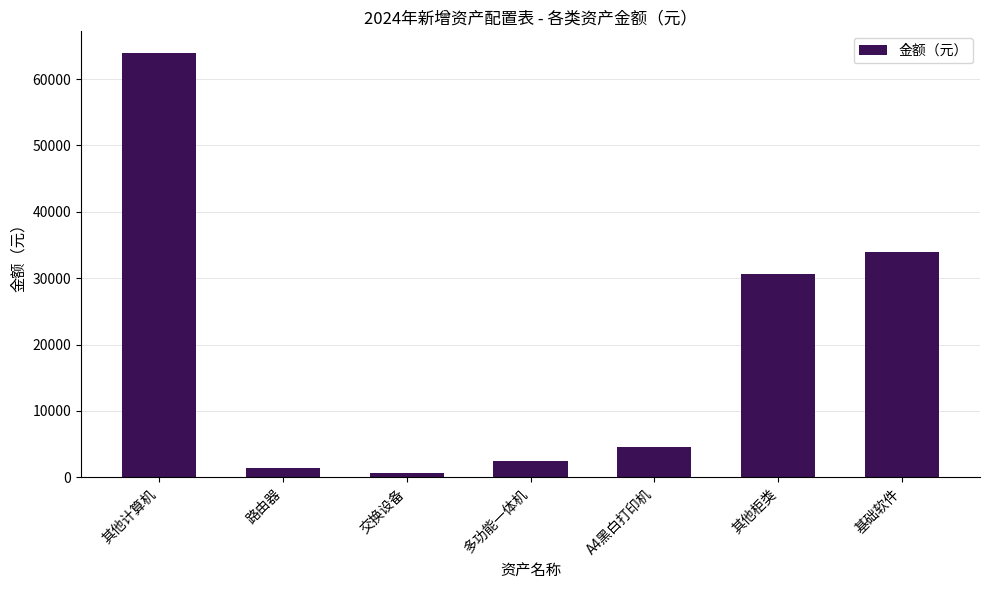

What is the change in value from 其他计算机 to 交换设备?

-63360